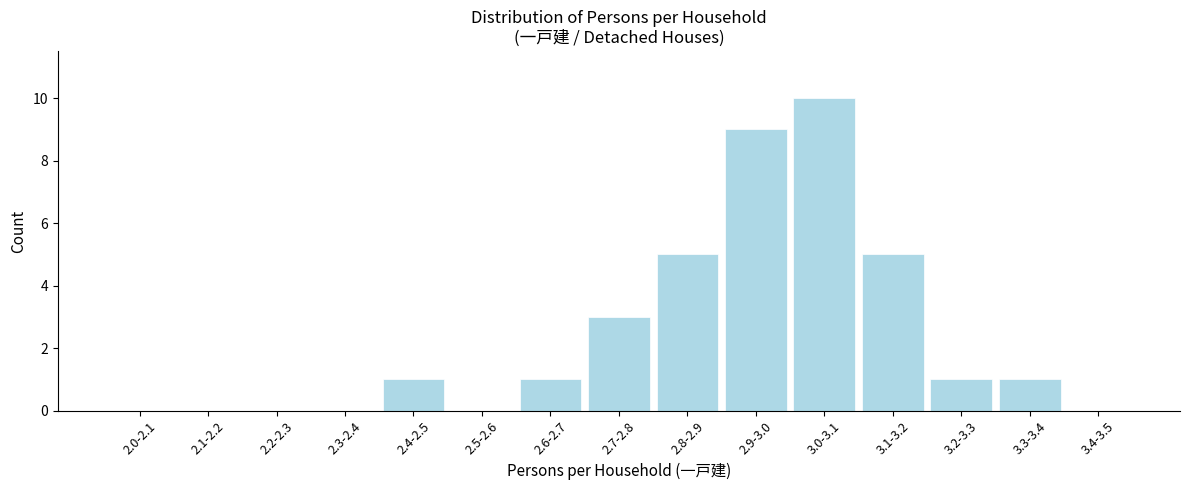

Reading left to right, transcribe all the data shown in this chart.

2.0-2.1=0	2.1-2.2=0	2.2-2.3=0	2.3-2.4=0	2.4-2.5=1	2.5-2.6=0	2.6-2.7=1	2.7-2.8=3	2.8-2.9=5	2.9-3.0=9	3.0-3.1=10	3.1-3.2=5	3.2-3.3=1	3.3-3.4=1	3.4-3.5=0